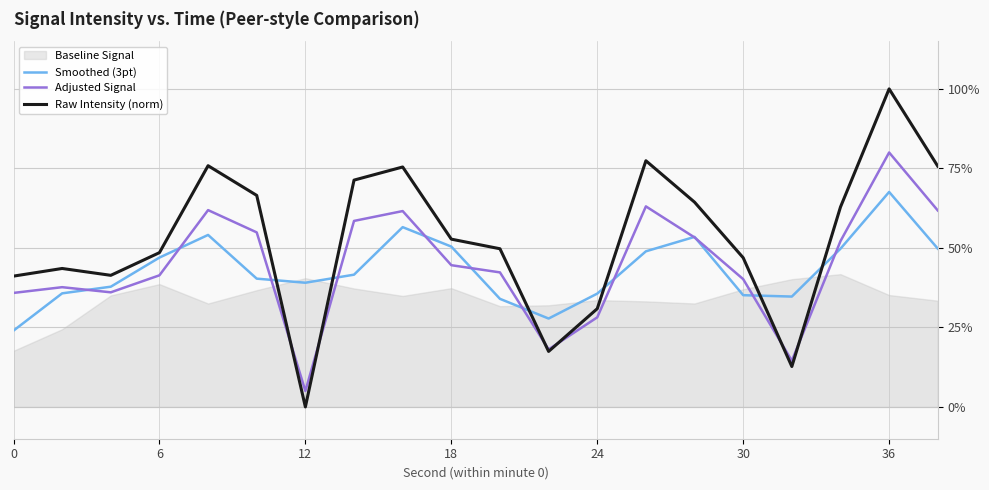

What is the maximum value for Smoothed (3pt)?

67.6